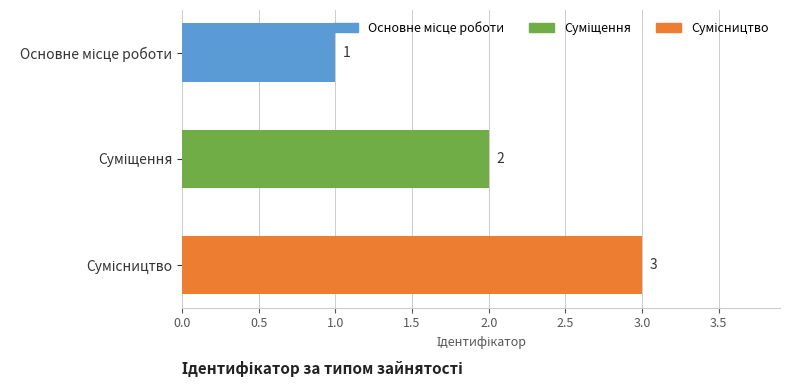

What is the value of the 3rd bar from the top?

3